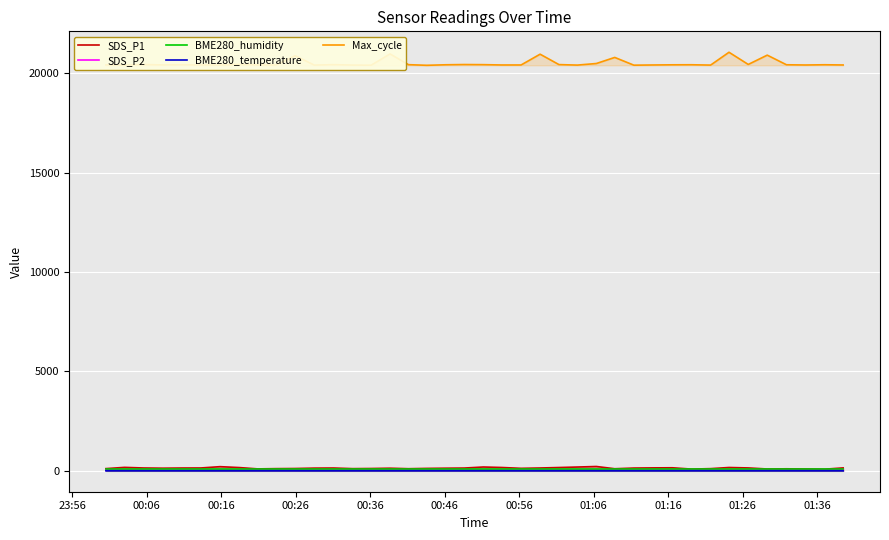

True or false: Max_cycle and SDS_P1 cross at least once.

False